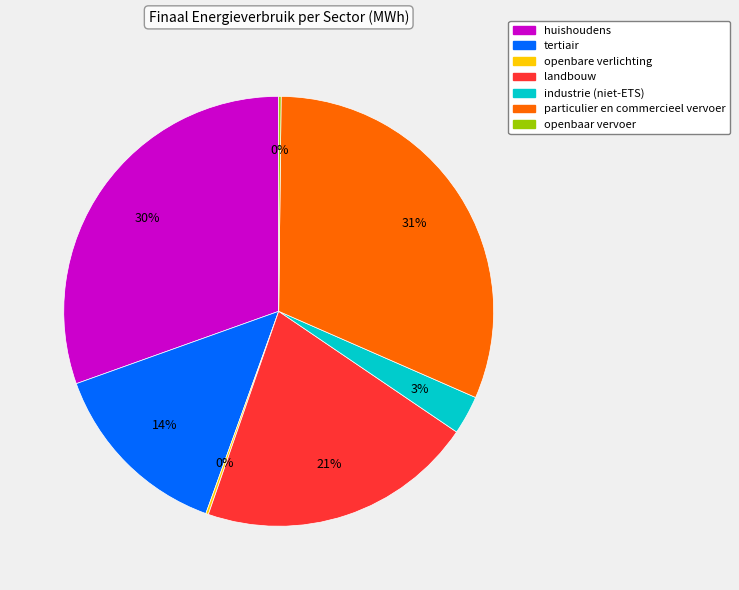

To the nearest percent, what portion does particulier en commercieel vervoer represent?

31%